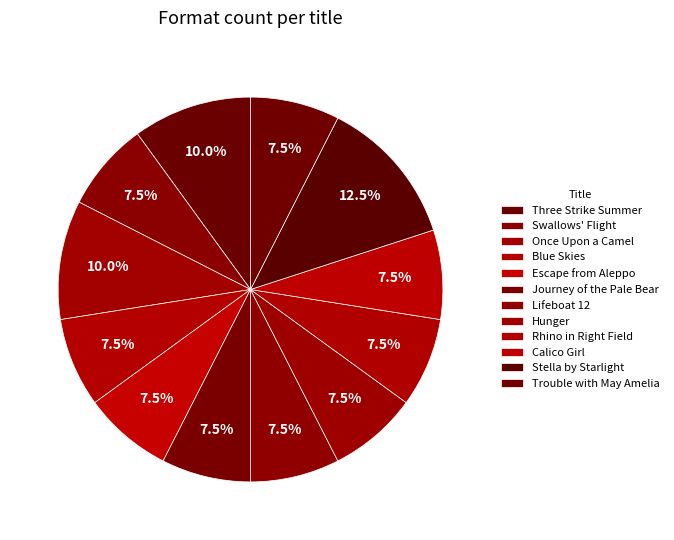

Count the number of slices in the pie.

12